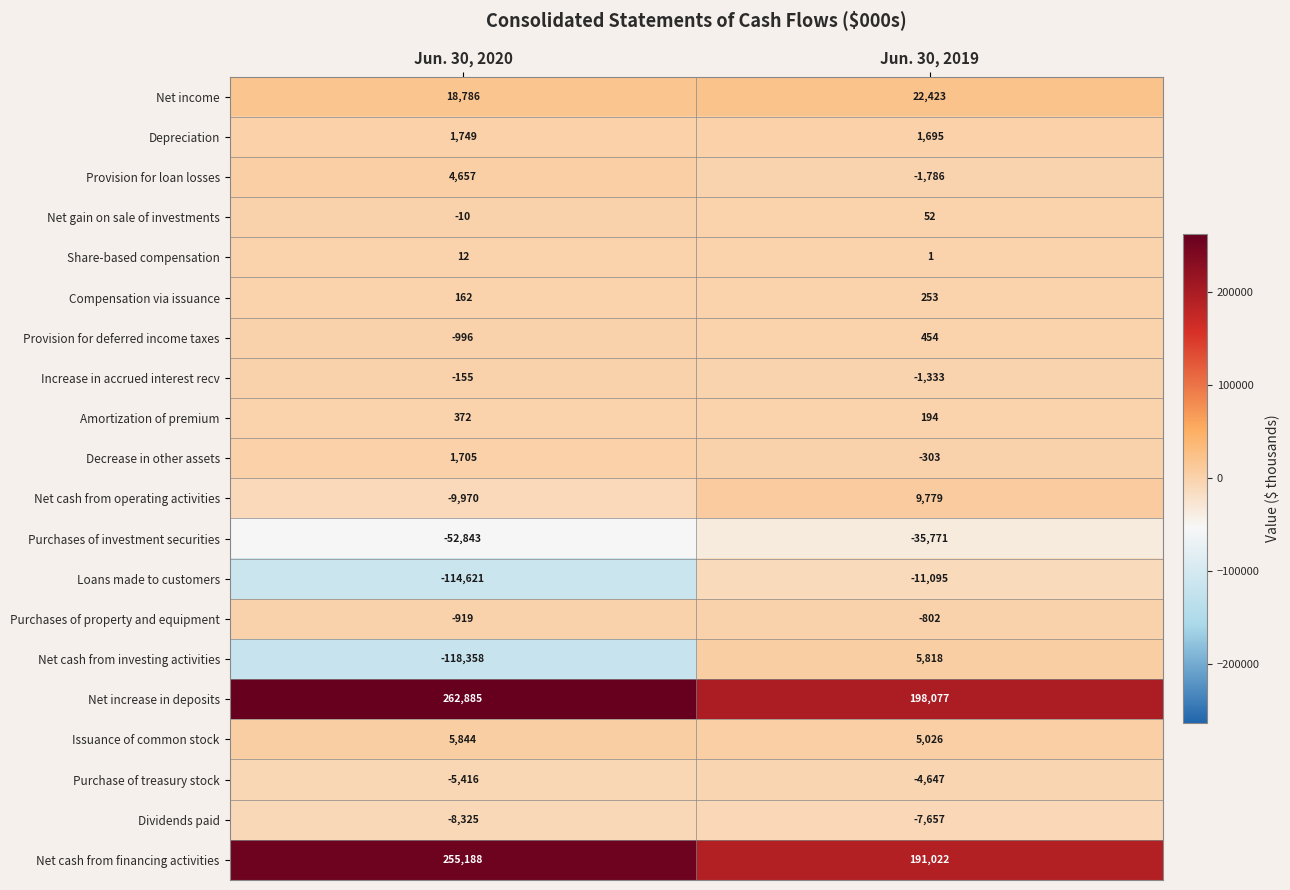

The value of Issuance of common stock at Jun. 30, 2020 is 9243. True or false?

False